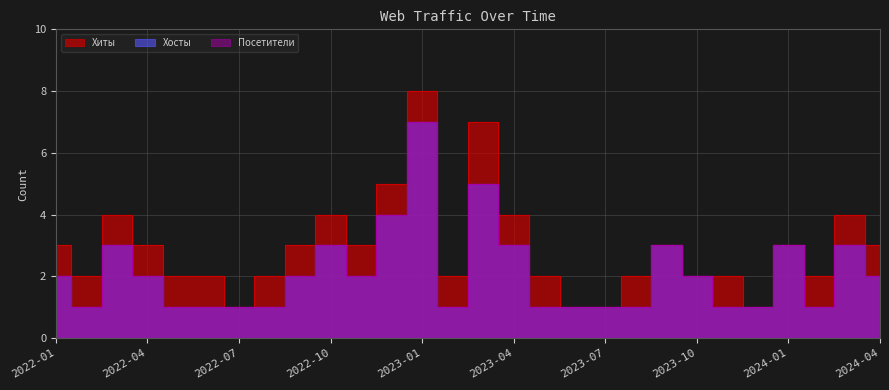

What is the value of the Посетители point at the 2nd from the left?

1